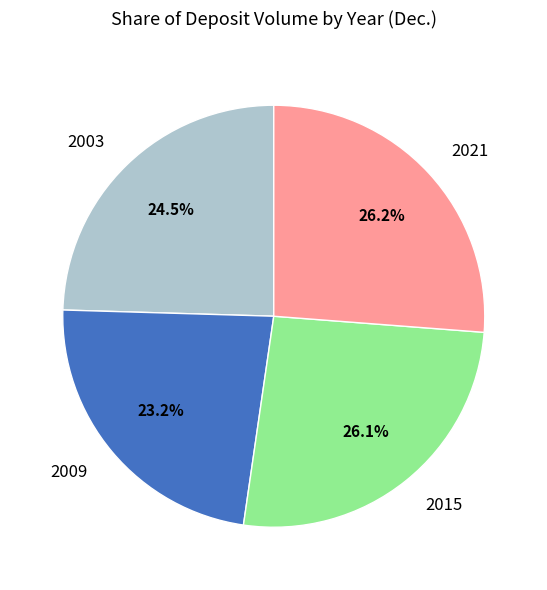

Approximately how many times larger is the value at 2003 compared to 2015?

0.9